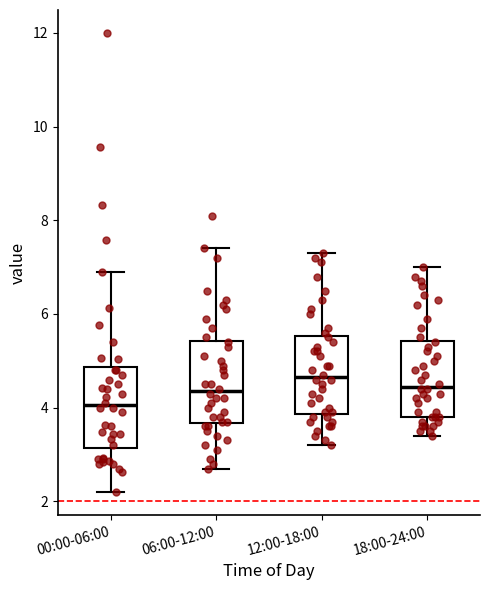

Reading left to right, read every box against the y-axis: the position of its median line, the range the box covers, and the ends of its whiskers. The values are not printed on the chart, so give them approximately, as read against the axis.

00:00-06:00: median 4.0, box 3.2 to 4.8, whiskers 2.2 to 7.0
06:00-12:00: median 4.4, box 3.6 to 5.4, whiskers 2.8 to 7.4
12:00-18:00: median 4.6, box 3.8 to 5.6, whiskers 3.2 to 7.4
18:00-24:00: median 4.4, box 3.8 to 5.4, whiskers 3.4 to 7.0